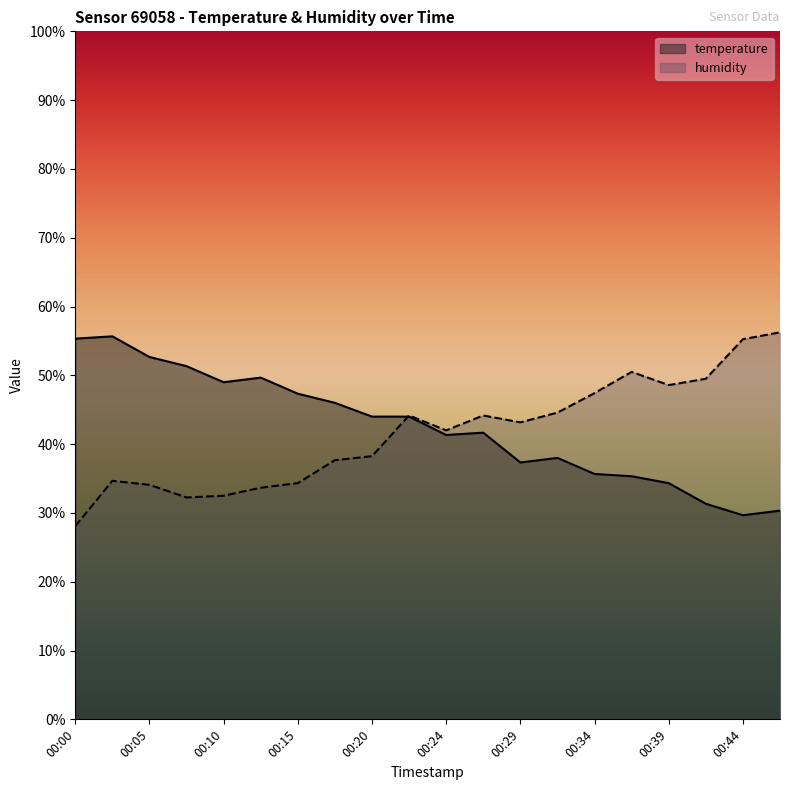

Between 00:02 and 00:07, which series saw the biggest shift?

temperature